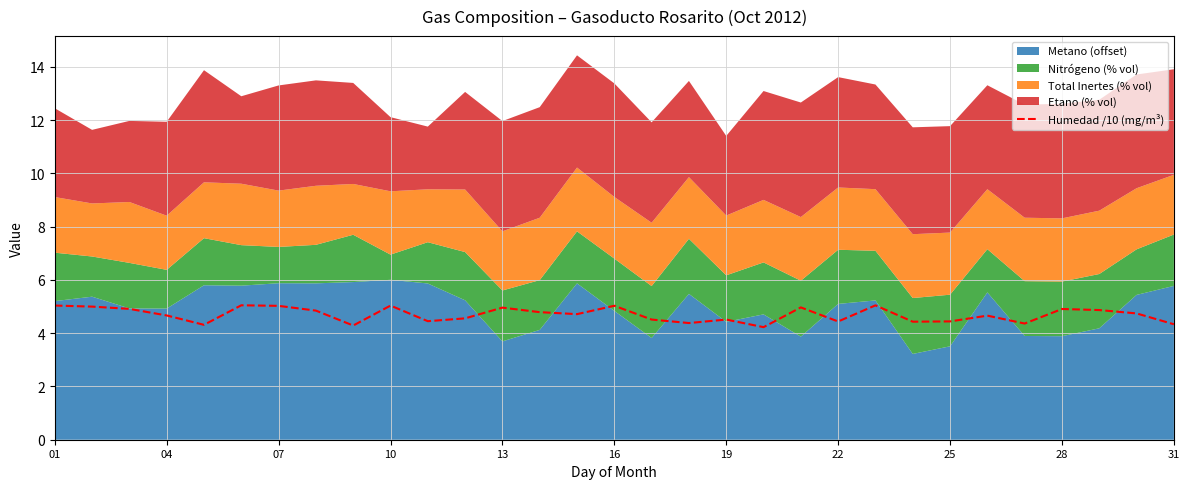

The Humedad /10 (mg/m³) series shows 3.3 at 01. True or false?

False